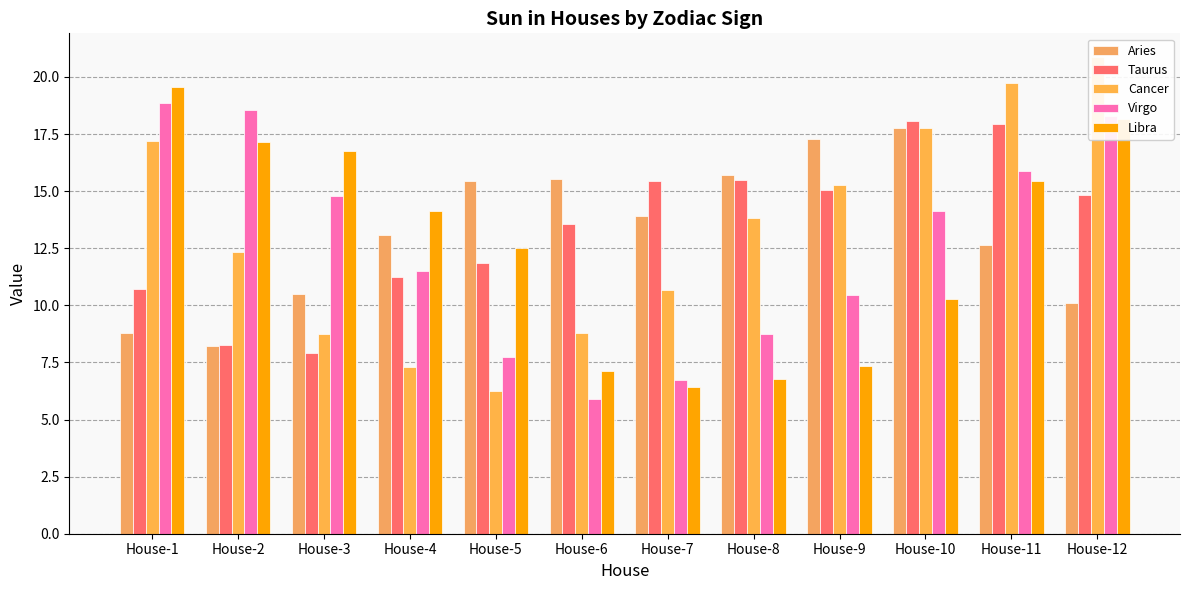

Which label corresponds to the smallest value in the chart?

House-6